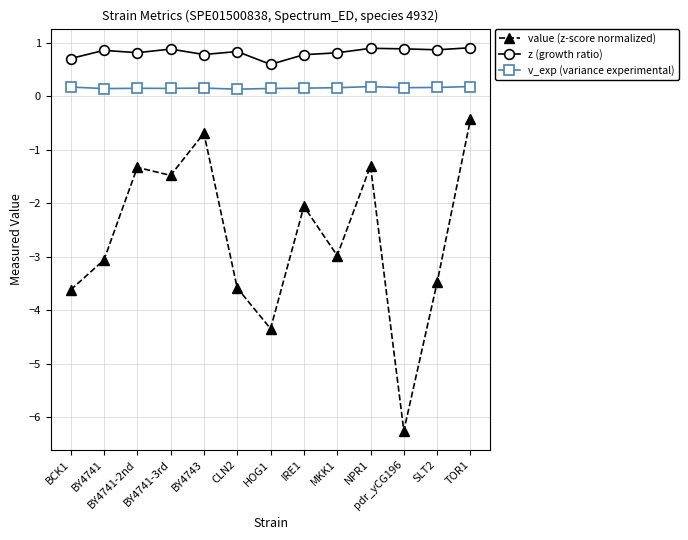

Which series changed the most between BCK1 and TOR1?

value (z-score normalized)